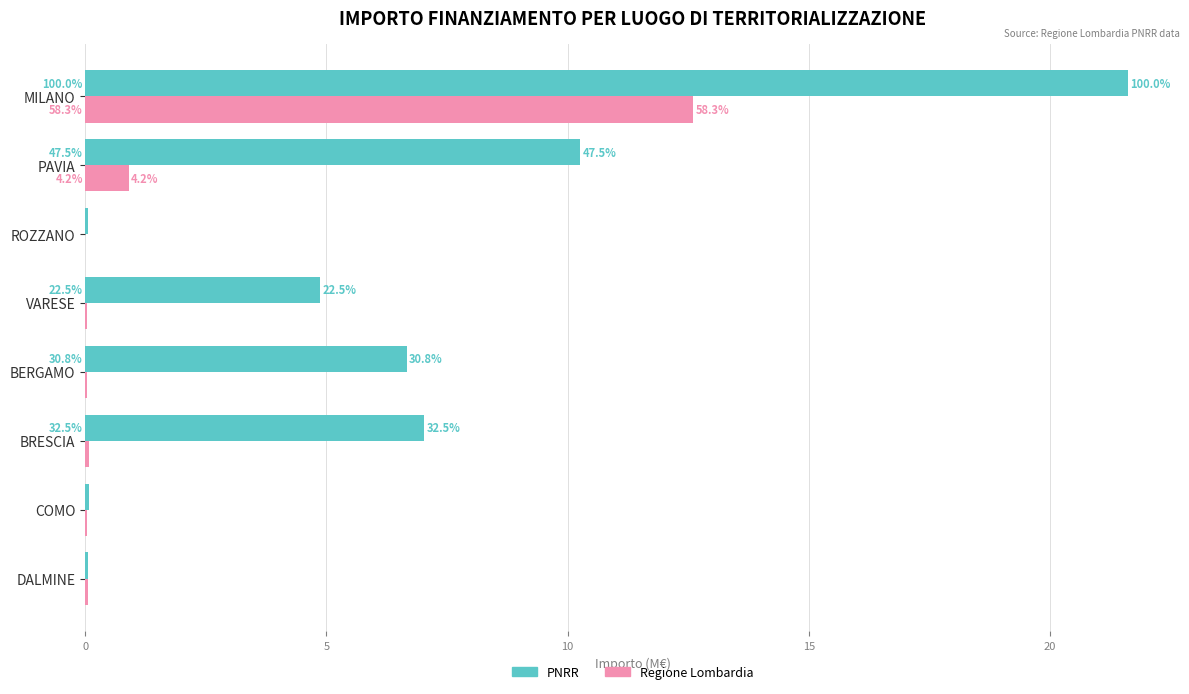

What are all the series names shown in the legend?

PNRR, Regione Lombardia